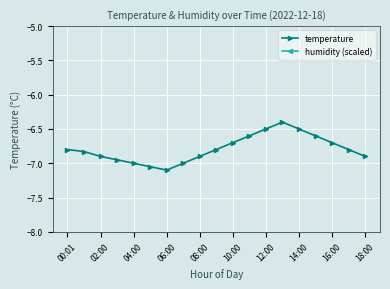

Reading left to right, transcribe all the data shown in this chart.

temperature: -6.8	-6.8	-6.9	-7.0	-7.0	-7.0	-7.1	-7.0	-6.9	-6.8	-6.7	-6.6	-6.5	-6.4	-6.5	-6.6	-6.7	-6.8	-6.9
humidity (scaled): 26.0	26.0	26.0	26.0	26.0	26.0	26.0	26.0	26.0	26.0	26.0	26.0	26.0	26.0	26.0	26.0	26.0	26.0	26.0